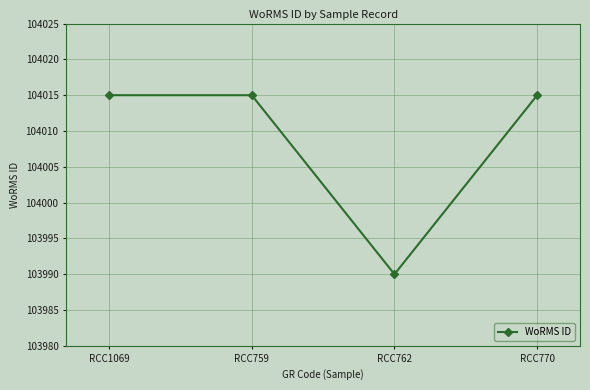

Which category has the lowest value across all series?

RCC762